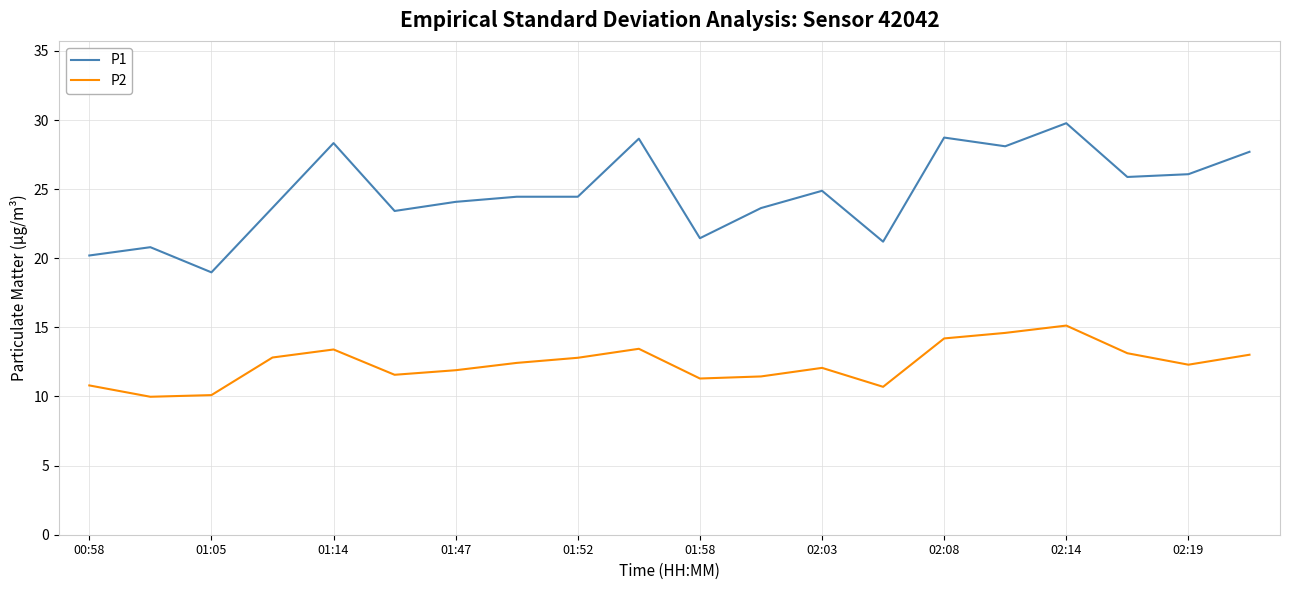

Rank the series by their maximum value, from lowest to highest.

P2, P1